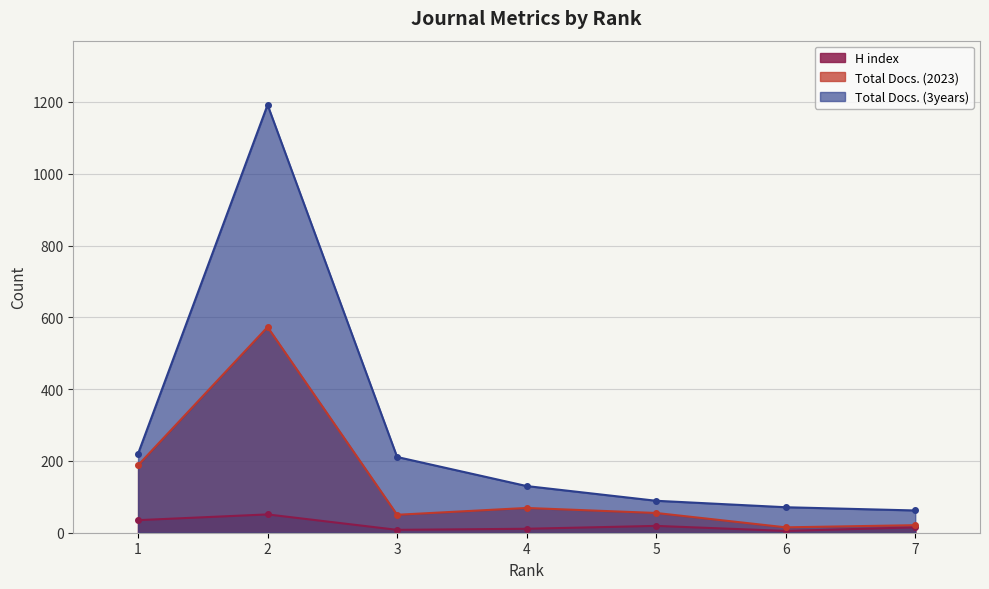

Reading right to left, list all the values displayed in this chart.

H index: 7=15	6=5	5=19	4=11	3=8	2=51	1=35
Total Docs. (2023): 7=21	6=15	5=55	4=69	3=50	2=573	1=188
Total Docs. (3years): 7=62	6=71	5=89	4=130	3=211	2=1192	1=220